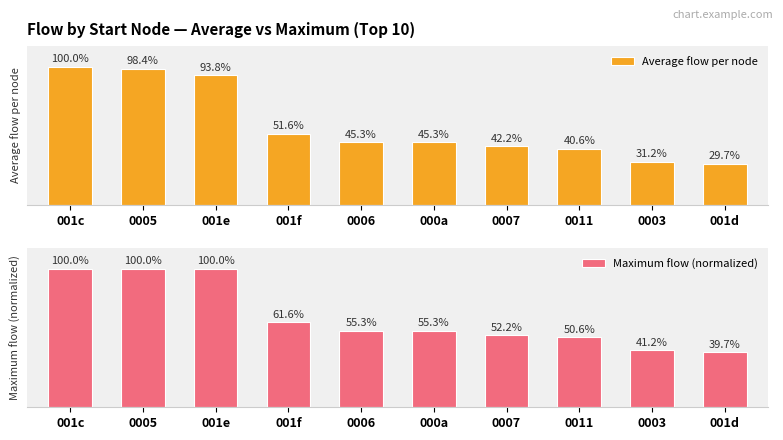

What is the average value of the Maximum flow (normalized) series?

65.6